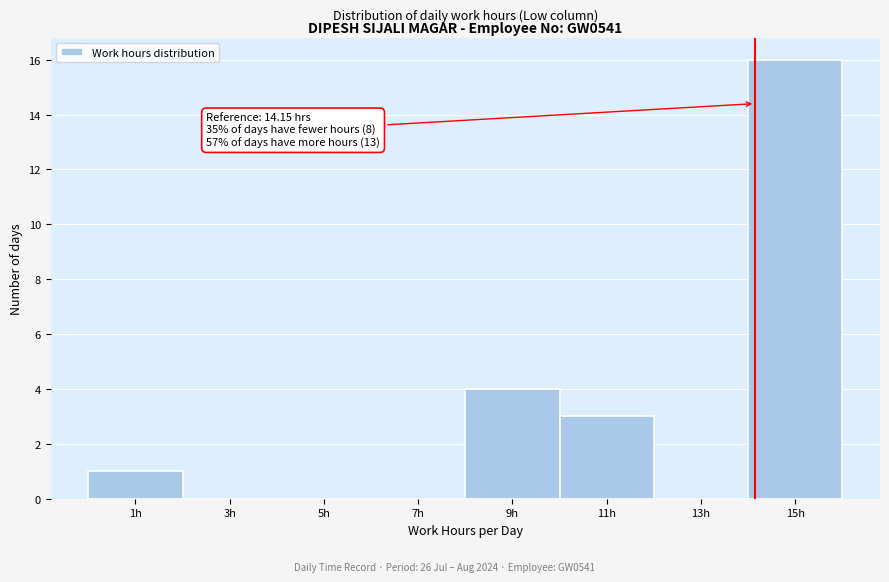

Over which range of the x-axis is the bar tallest?

14 to 16